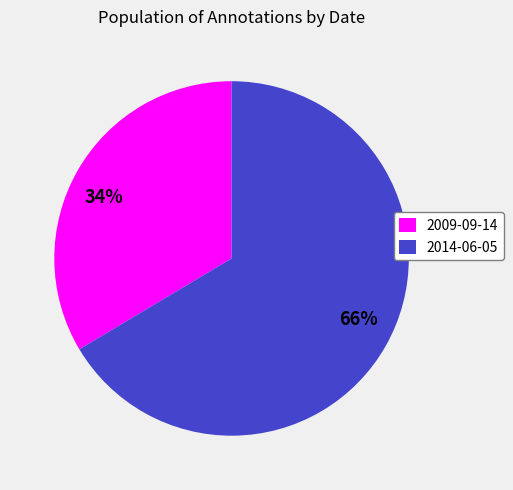

How many segments does this pie chart have?

2